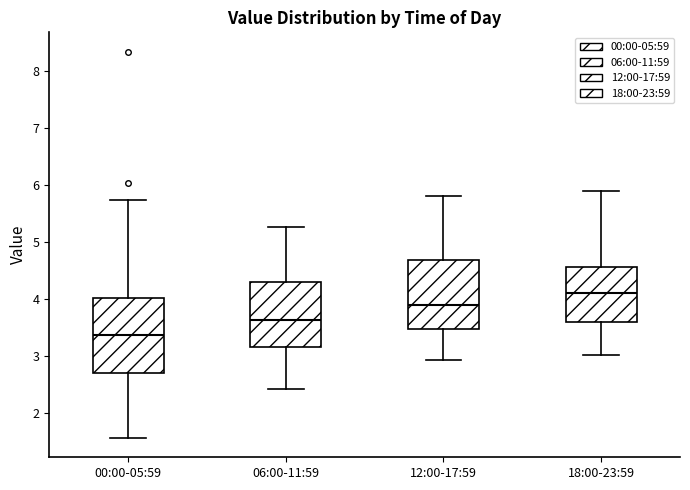

Where does the upper whisker of the box for 18:00-23:59 end on the y-axis? The values are not printed on the chart, so give them approximately, as read against the axis.

5.9